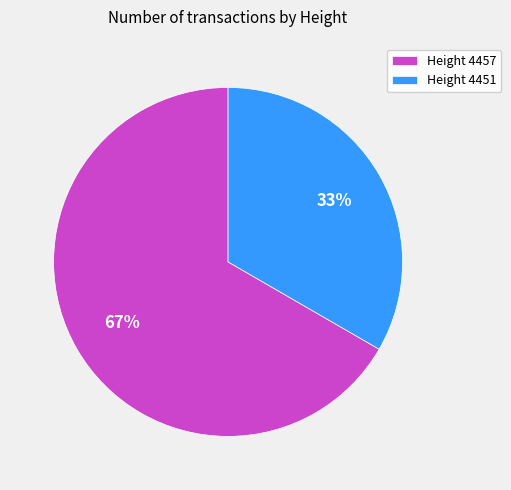

To the nearest percent, what percentage of the pie is Height 4451?

33%